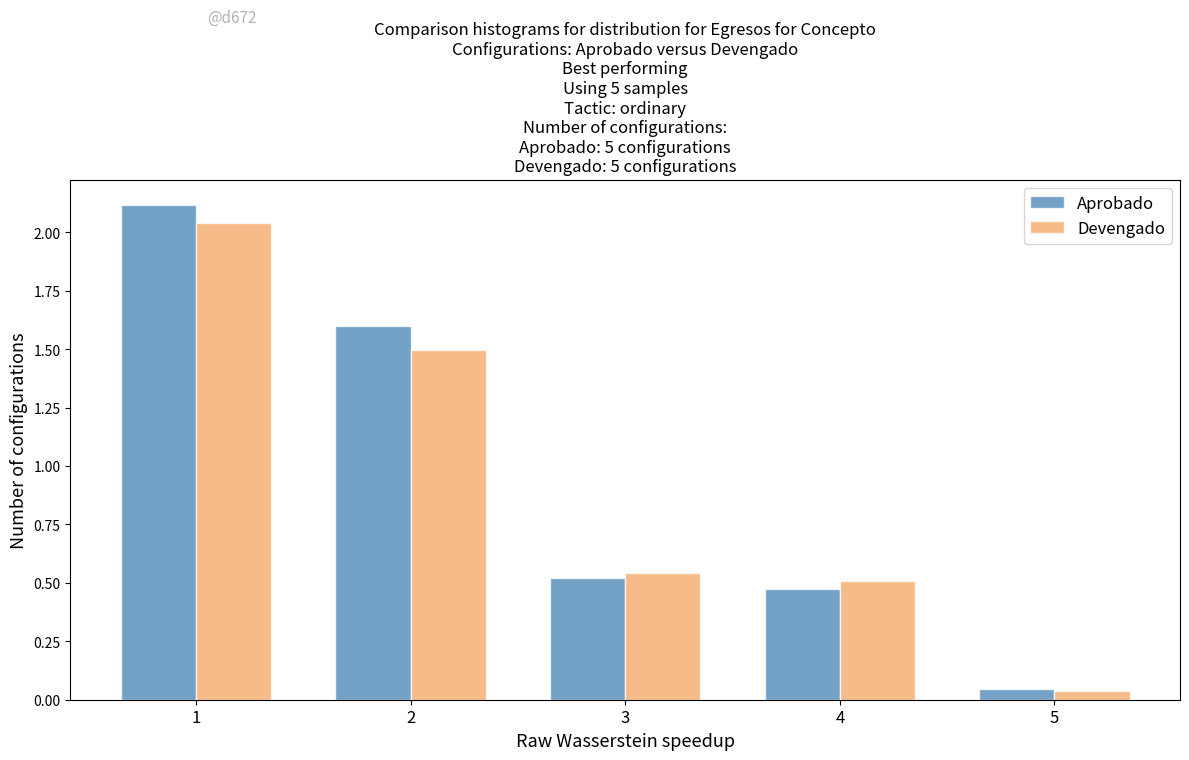

Which series has the largest range (max minus min)?

Aprobado